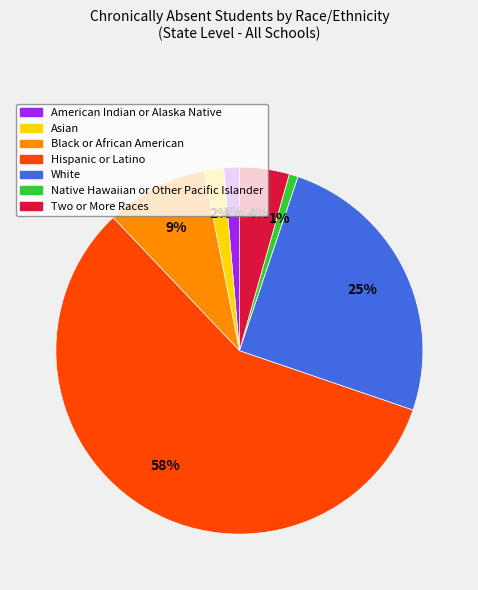

How many slices are in this pie chart?

7